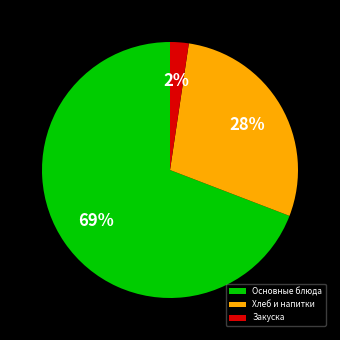

How many segments does this pie chart have?

3